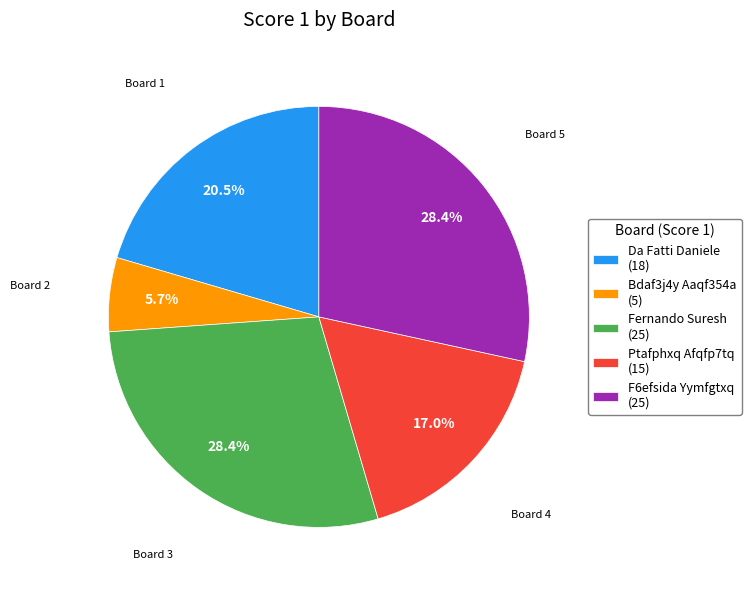

Which slice is the smallest?

Bdaf3j4y Aaqf354a (5)